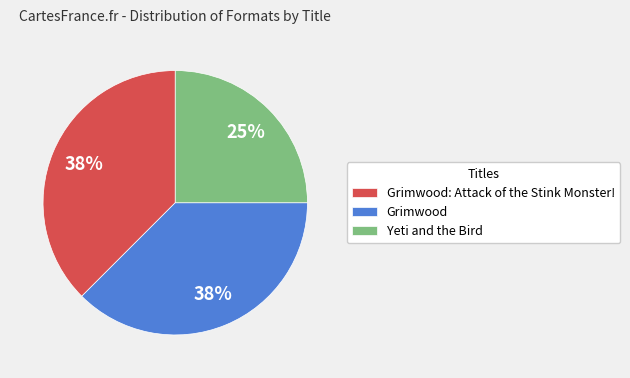

To the nearest percent, what percentage of the pie is Yeti and the Bird?

25%